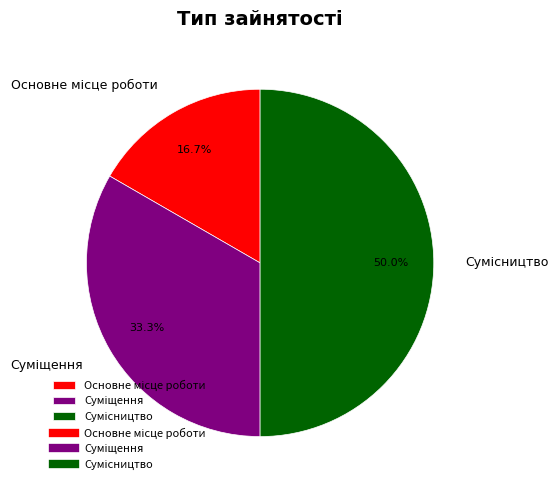

Which category has the smallest portion of the pie?

Основне місце роботи